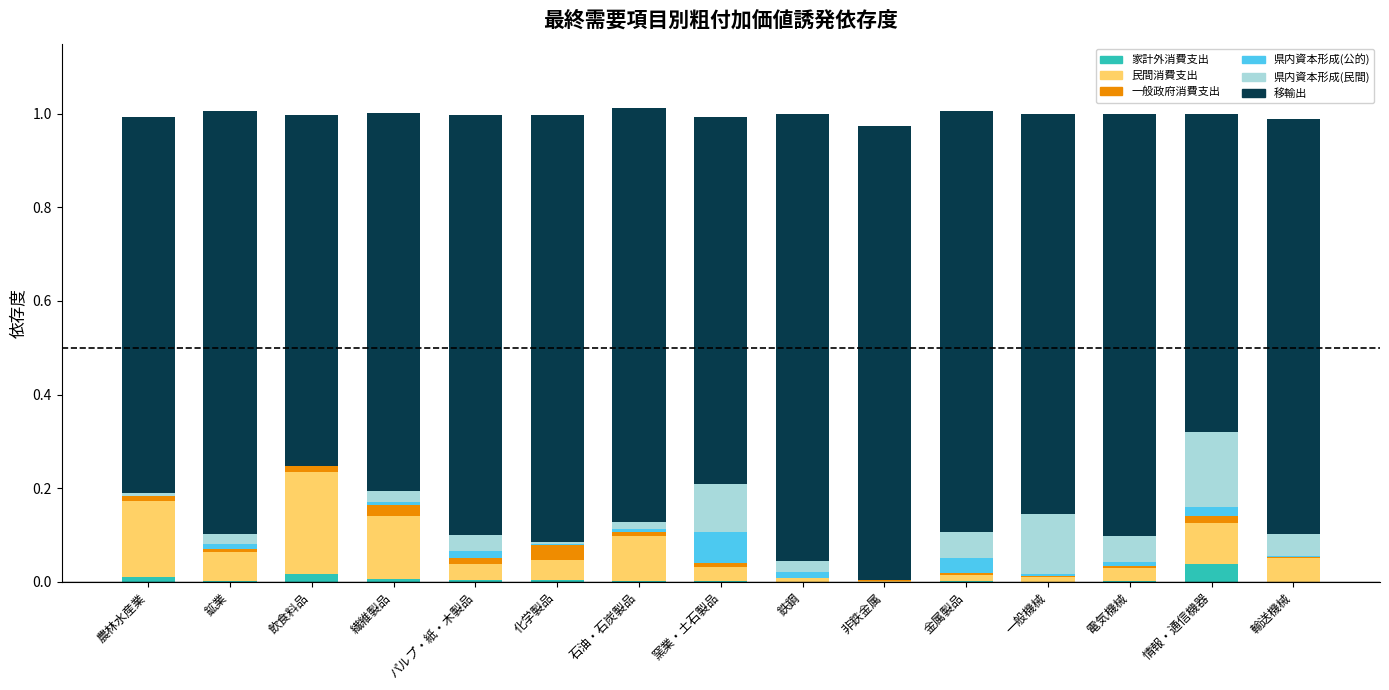

Is it true that 家計外消費支出 equals 0.0 at 電気機械?

True